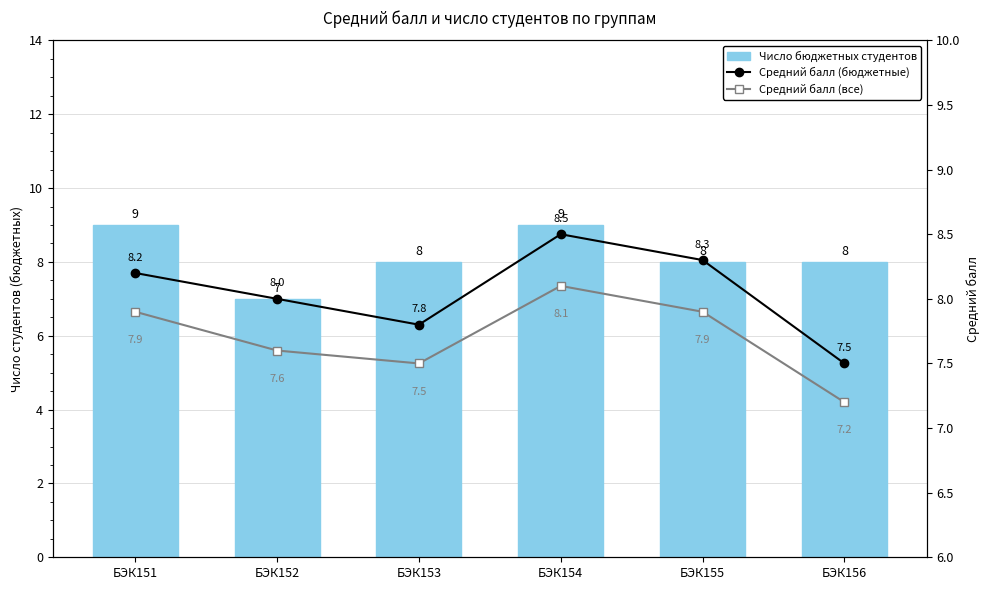

Is the value of Число бюджетных студентов at БЭК153 greater than the value of Средний балл (все) at БЭК155?

Yes